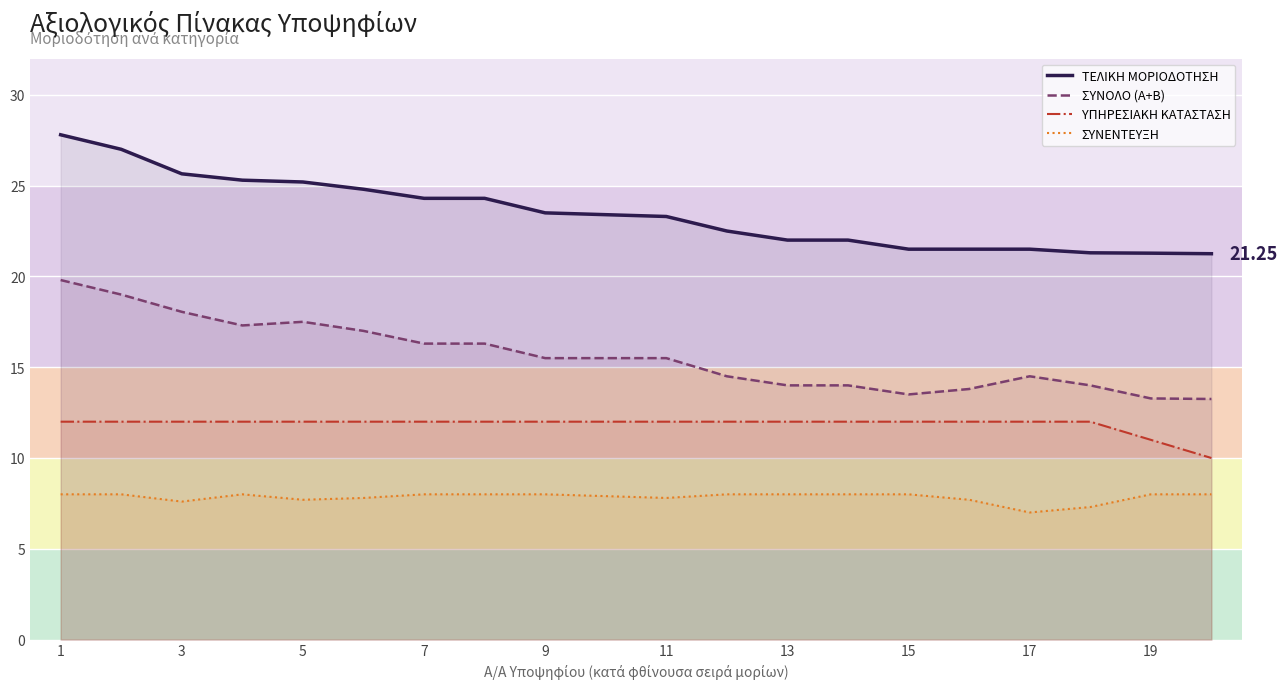

True or false: ΤΕΛΙΚΗ ΜΟΡΙΟΔΟΤΗΣΗ and ΣΥΝΕΝΤΕΥΞΗ cross at least once.

False